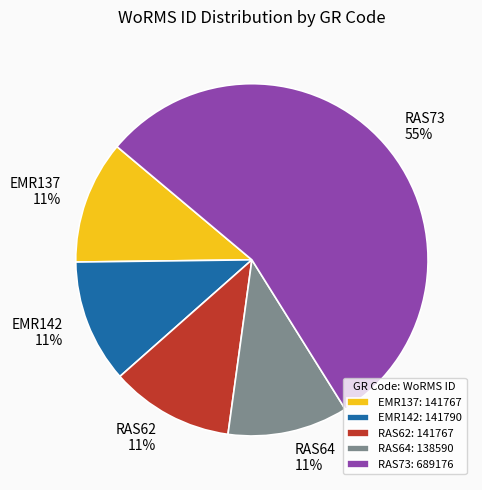

Which slice is the largest?

RAS73